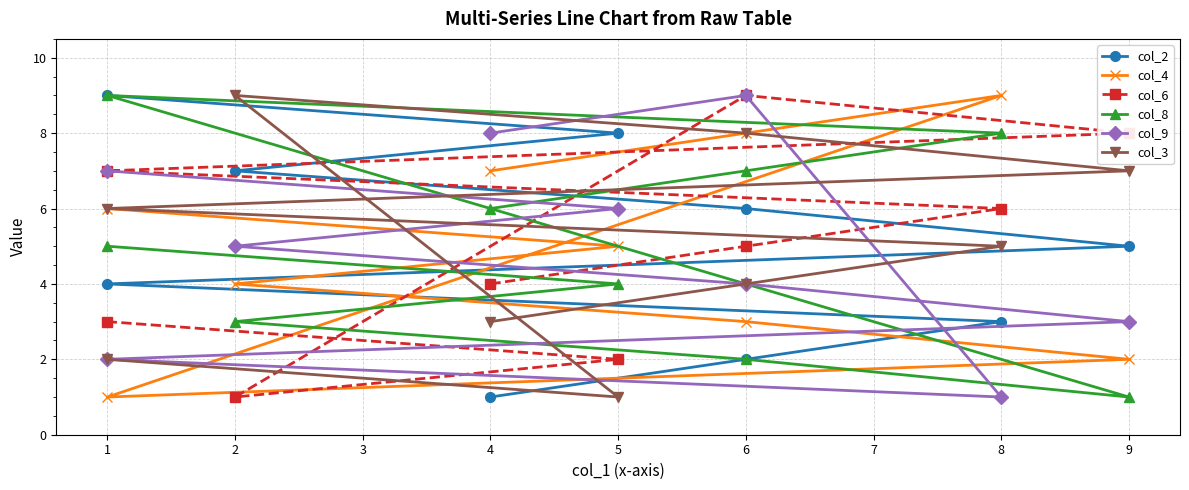

At which category does the chart reach its peak across all series?

1